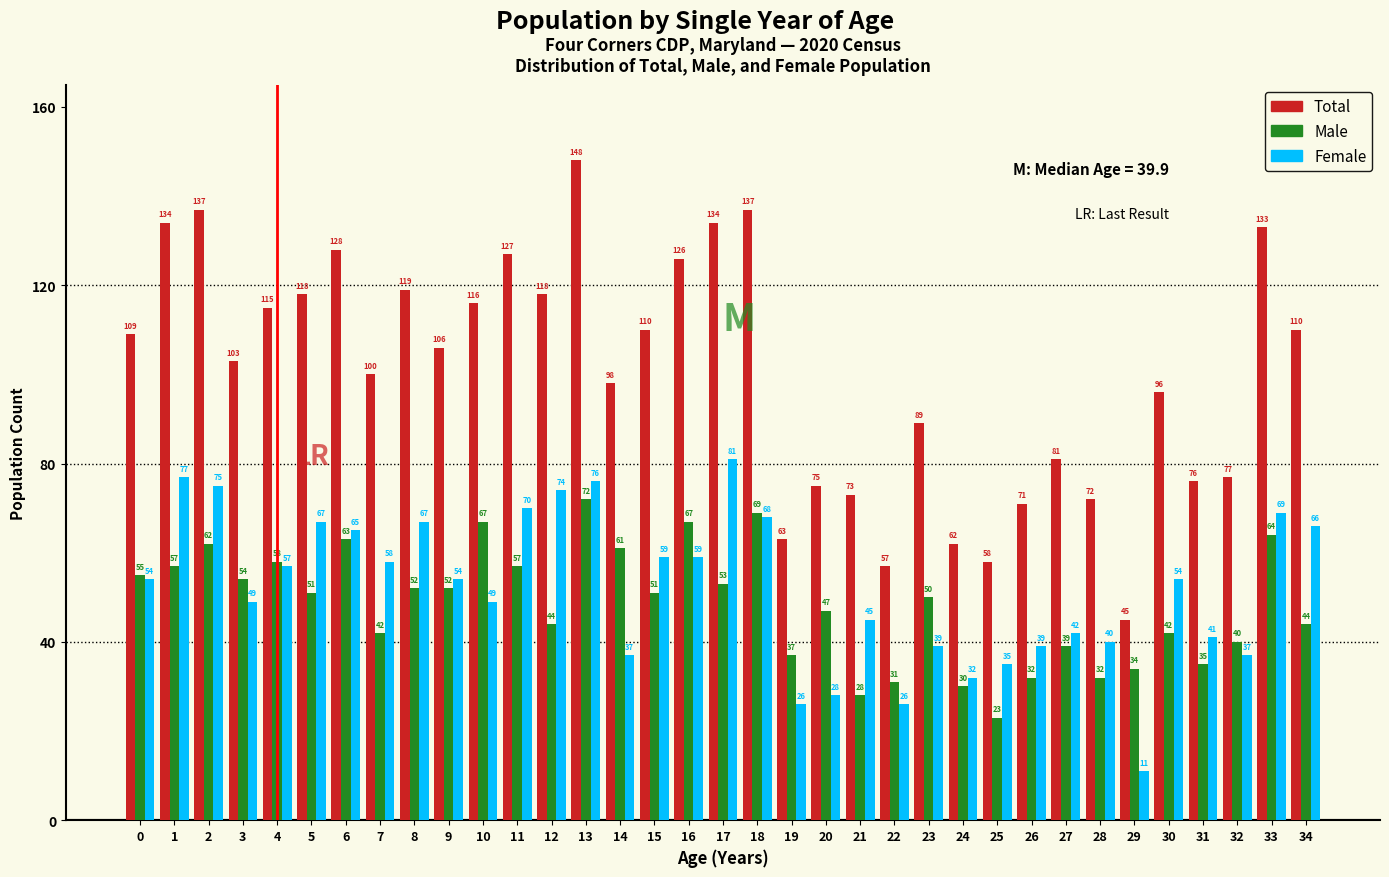

Reading left to right, what are all the values shown in this chart?

Total: 109	134	137	103	115	118	128	100	119	106	116	127	118	148	98	110	126	134	137	63	75	73	57	89	62	58	71	81	72	45	96	76	77	133	110
Male: 55	57	62	54	58	51	63	42	52	52	67	57	44	72	61	51	67	53	69	37	47	28	31	50	30	23	32	39	32	34	42	35	40	64	44
Female: 54	77	75	49	57	67	65	58	67	54	49	70	74	76	37	59	59	81	68	26	28	45	26	39	32	35	39	42	40	11	54	41	37	69	66